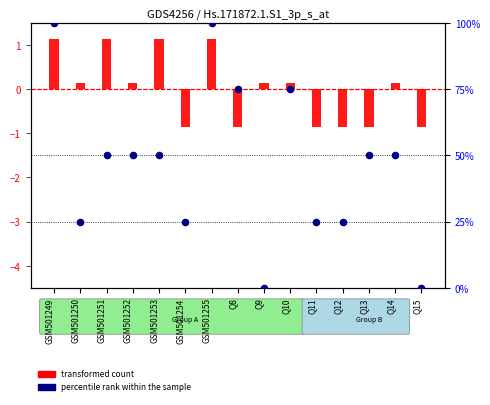

Which series has the widest spread of Y values?

percentile rank within the sample